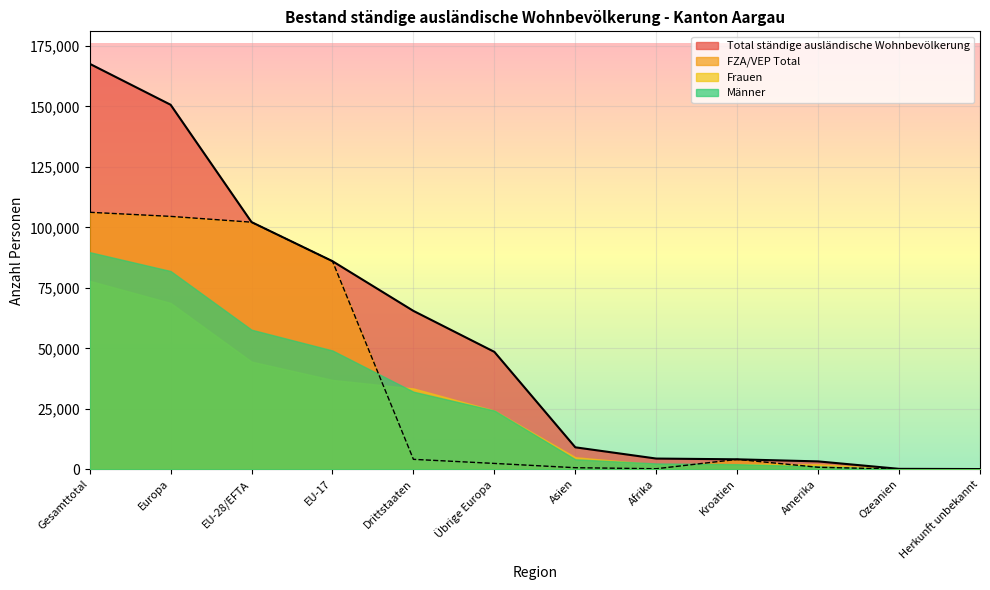

What is the difference between the FZA/VEP Total values at Kroatien and EU-17?

81951